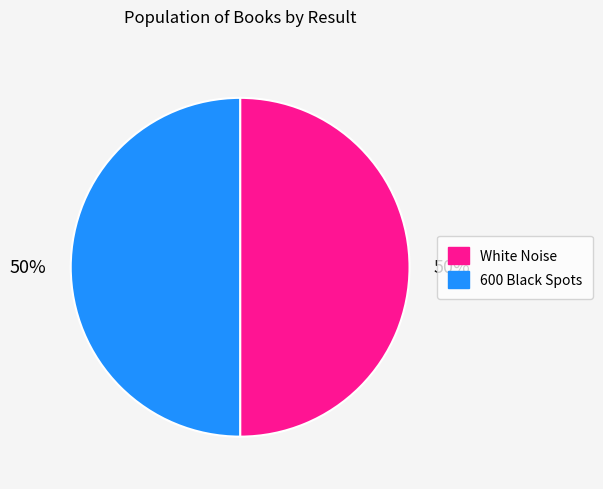

How many slices are in this pie chart?

2